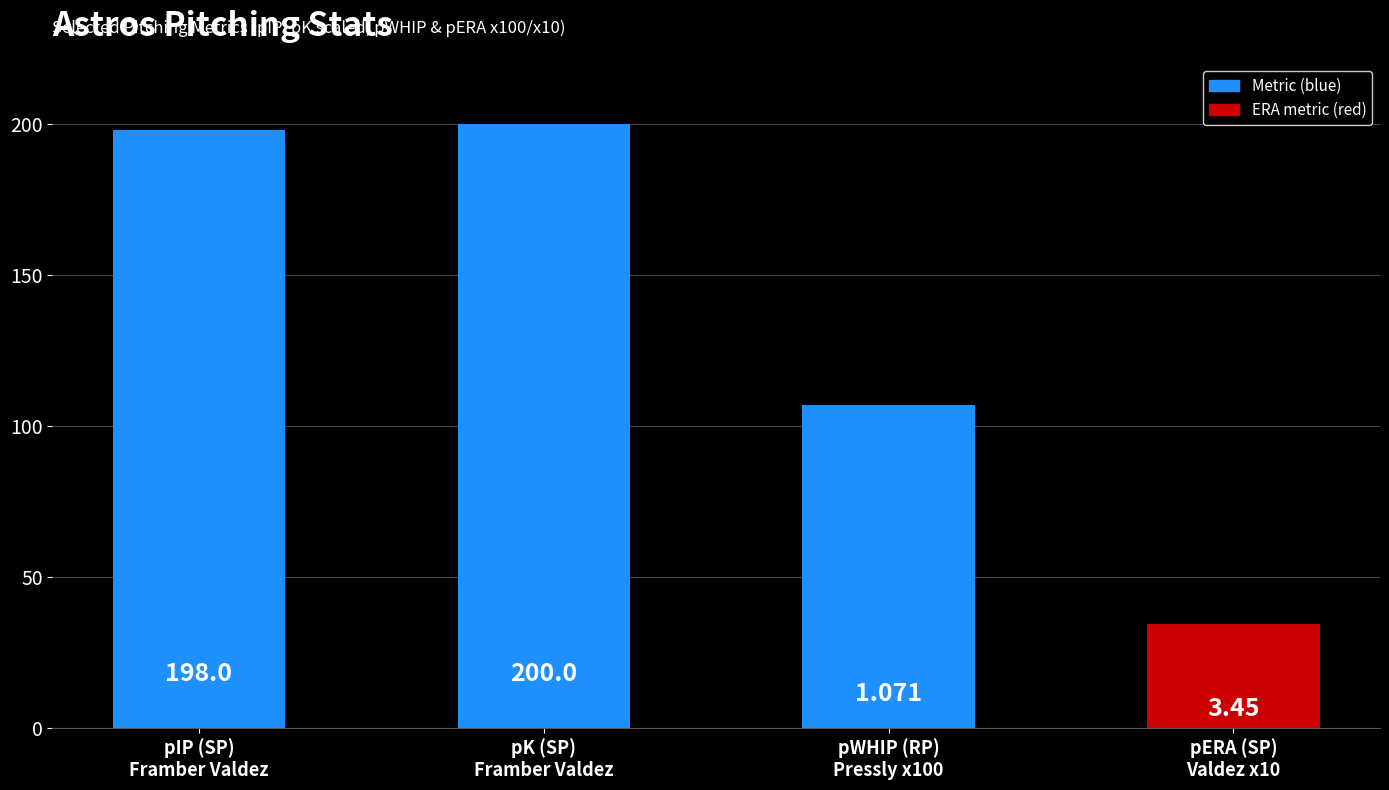

What is the minimum value shown in the chart?

34.5